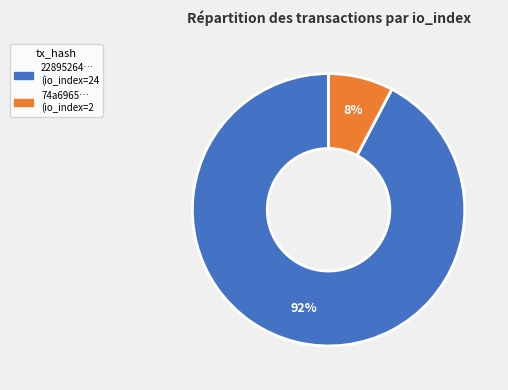

To the nearest percent, what is the average slice percentage?

50%